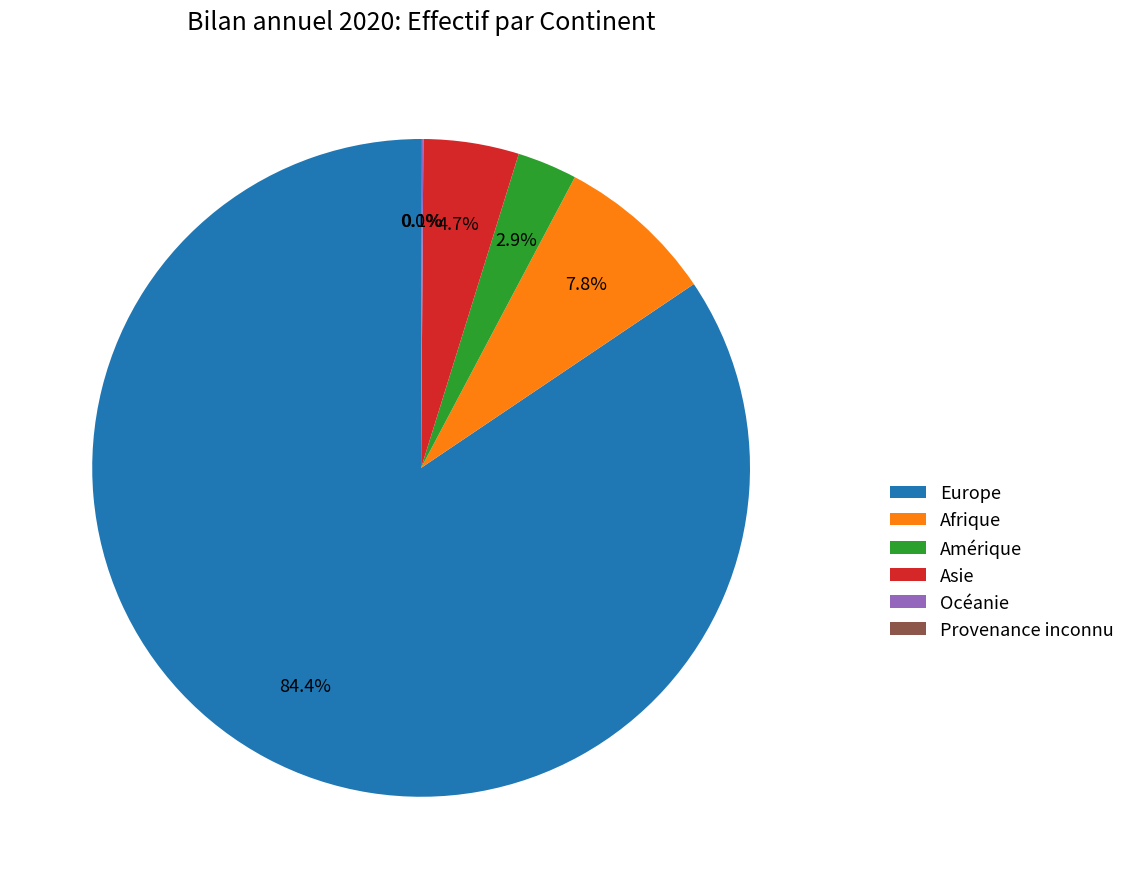

True or false: Afrique accounts for 8% of the total.

True